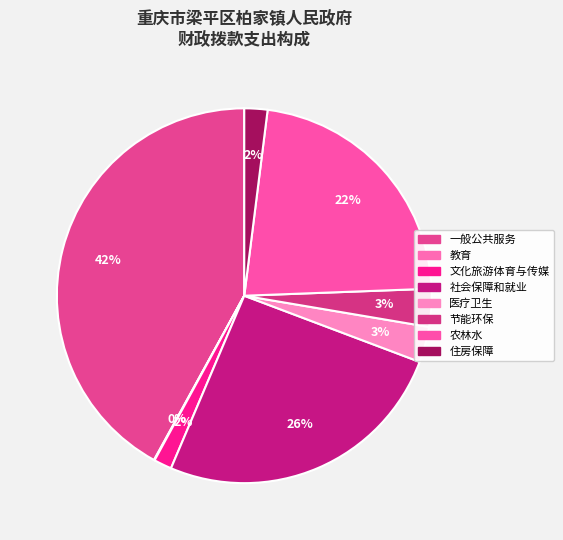

Count the number of slices in the pie.

8